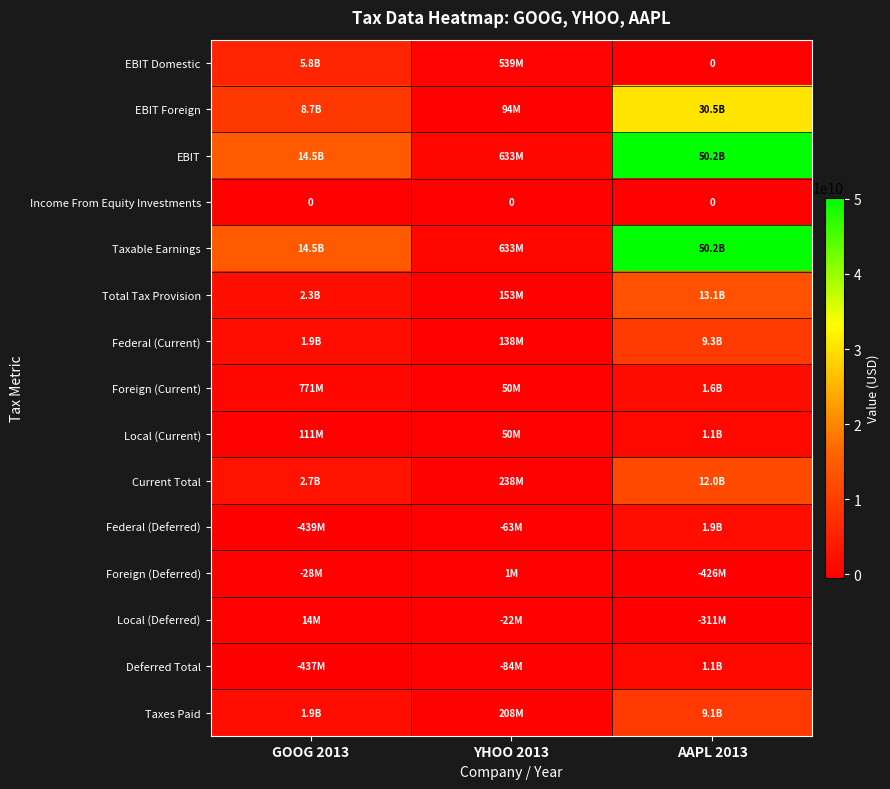

At which category does the chart reach its minimum across all series?

GOOG 2013